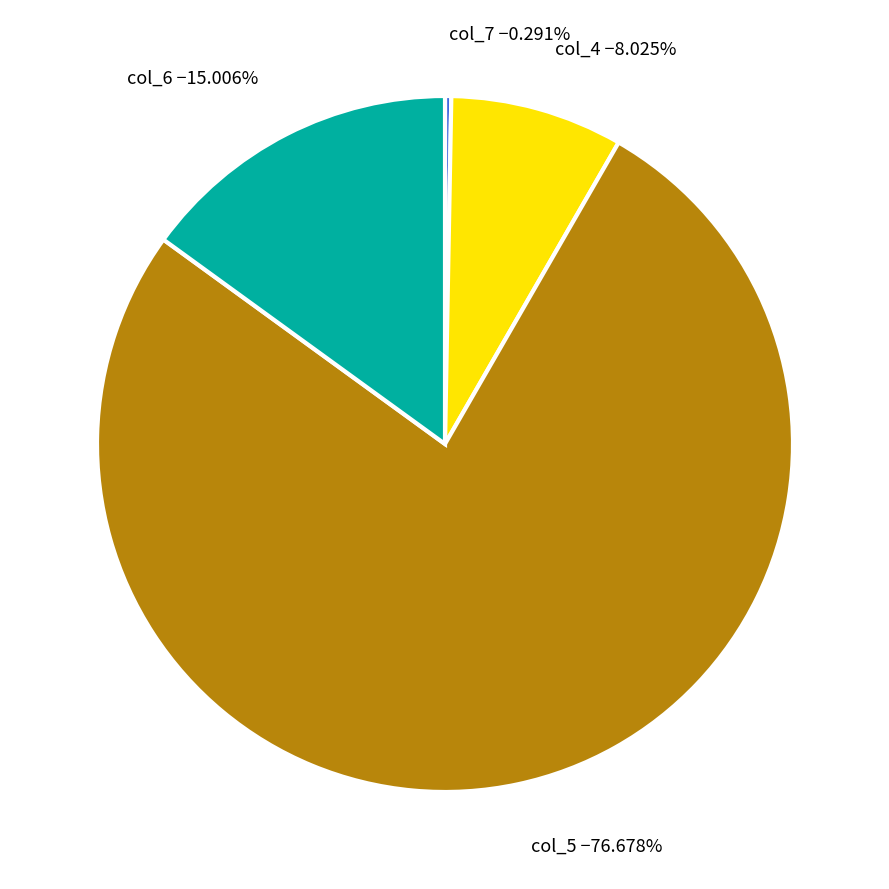

What is the smallest slice in the pie chart?

col_7